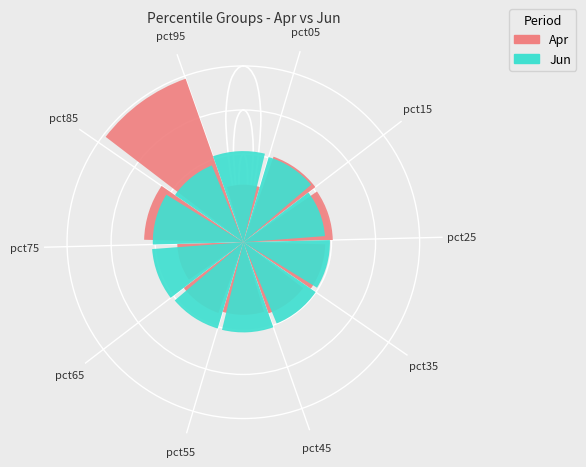

Which slice is the largest?

pct95